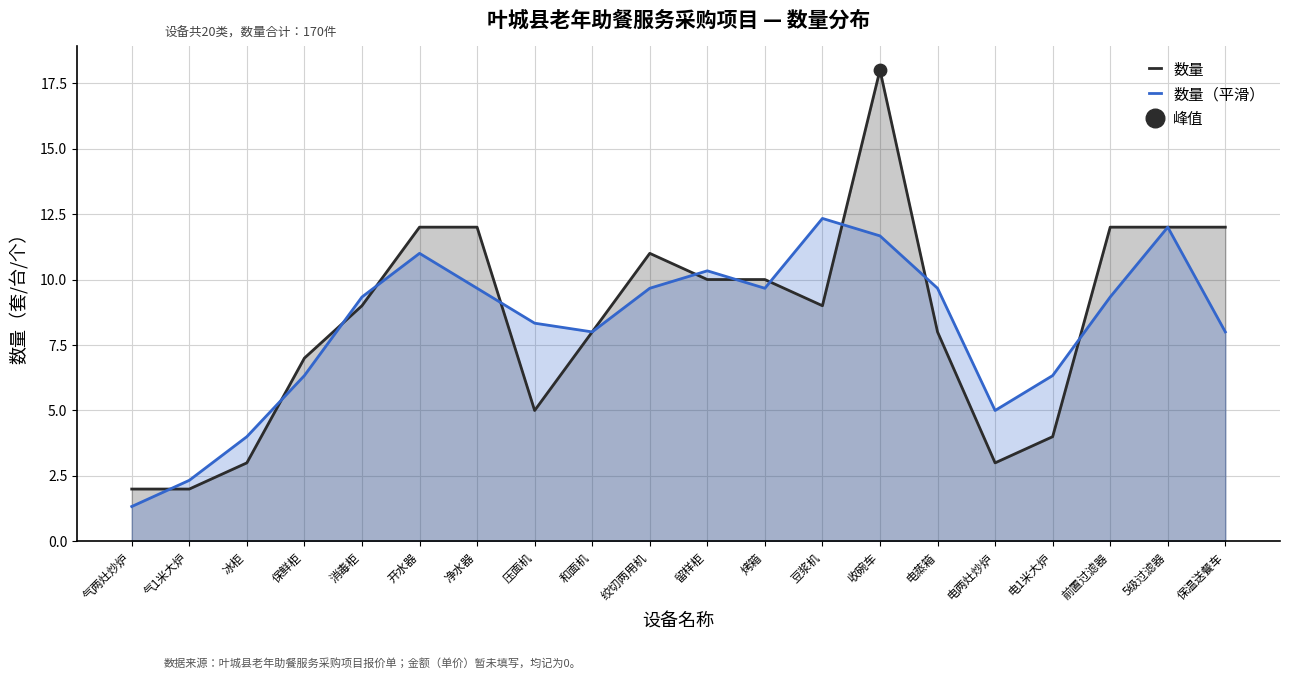

Is the value of 数量（平滑） at 5级过滤器 greater than the value of 数量 at 前置过滤器?

No